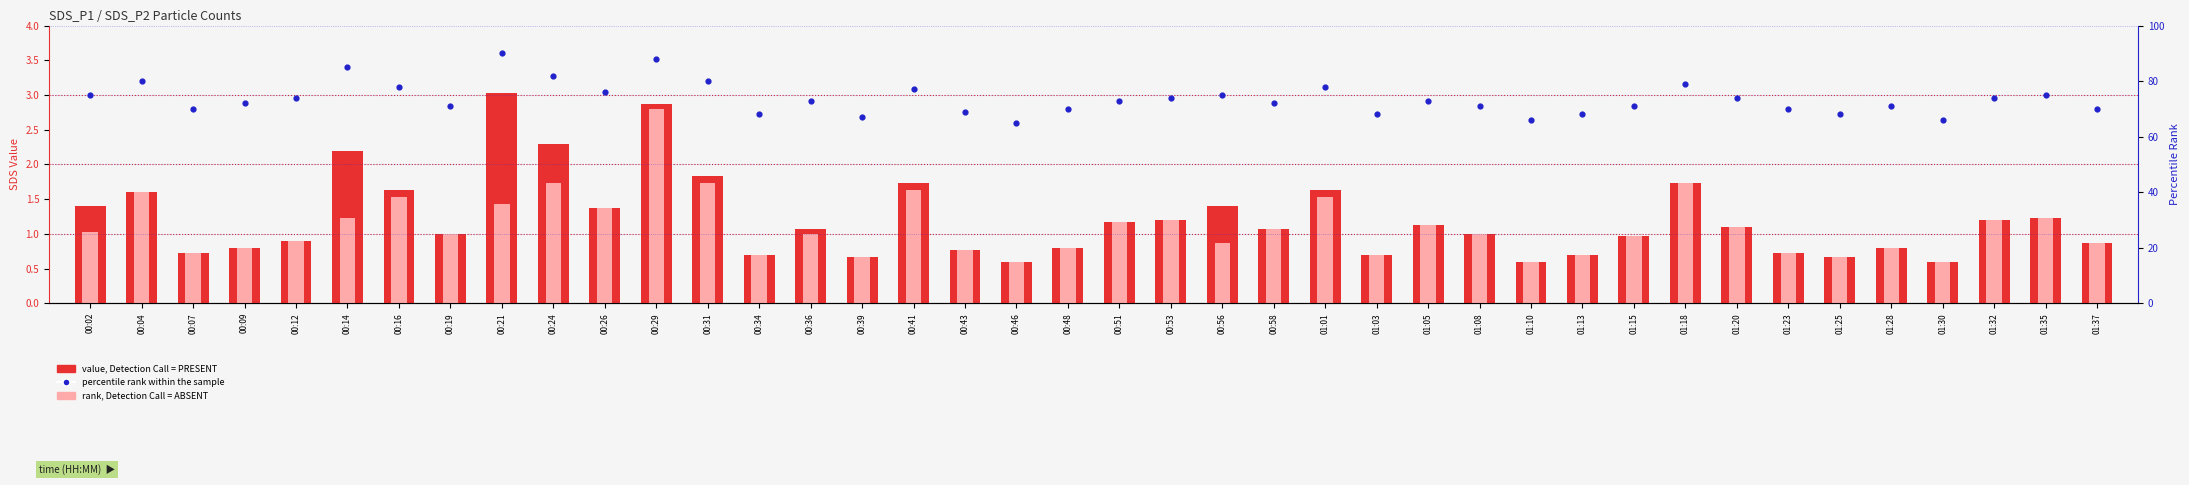

At how many categories does at least one series exceed 62?

40